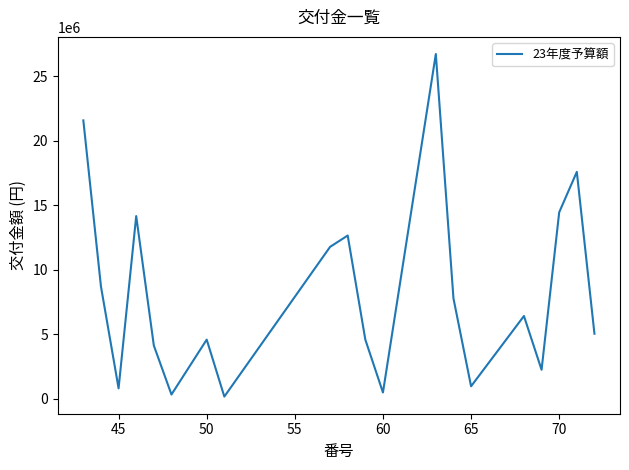

What is the greatest value displayed?

26737000